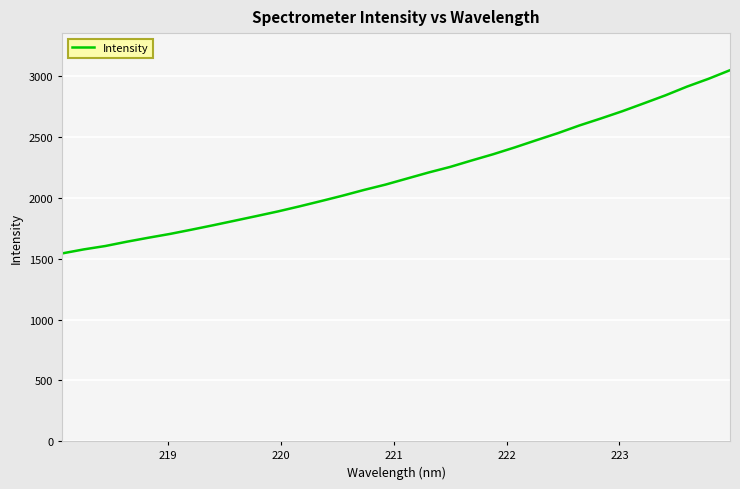

Reading left to right, list all the values displayed in this chart.

1543.6	1576.6	1604.4	1639.9	1672.6	1703.8	1738.9	1775.0	1812.5	1850.2	1888.5	1930.1	1973.6	2018.1	2065.4	2109.4	2159.2	2208.9	2254.7	2307.8	2359.2	2415.0	2474.2	2532.2	2595.4	2653.0	2712.9	2777.7	2843.3	2914.9	2979.2	3049.9